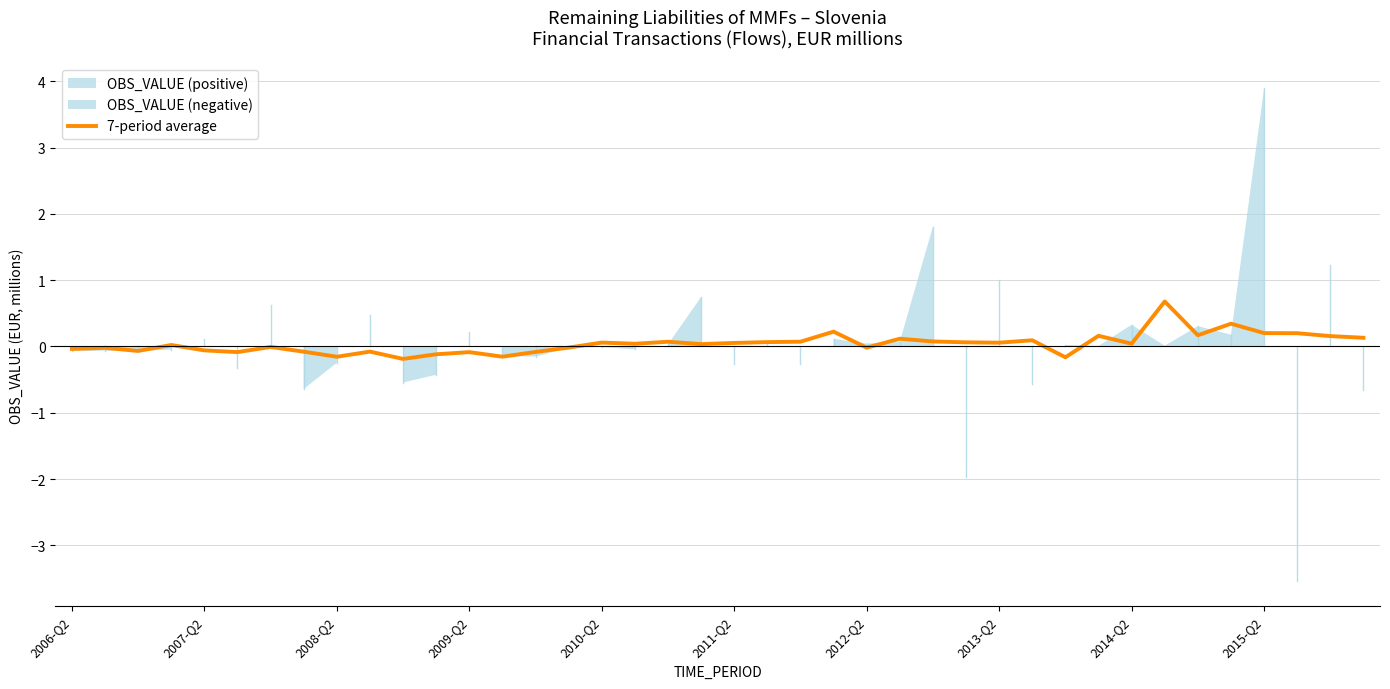

What is the change in value from 21 to 30?

-0.2